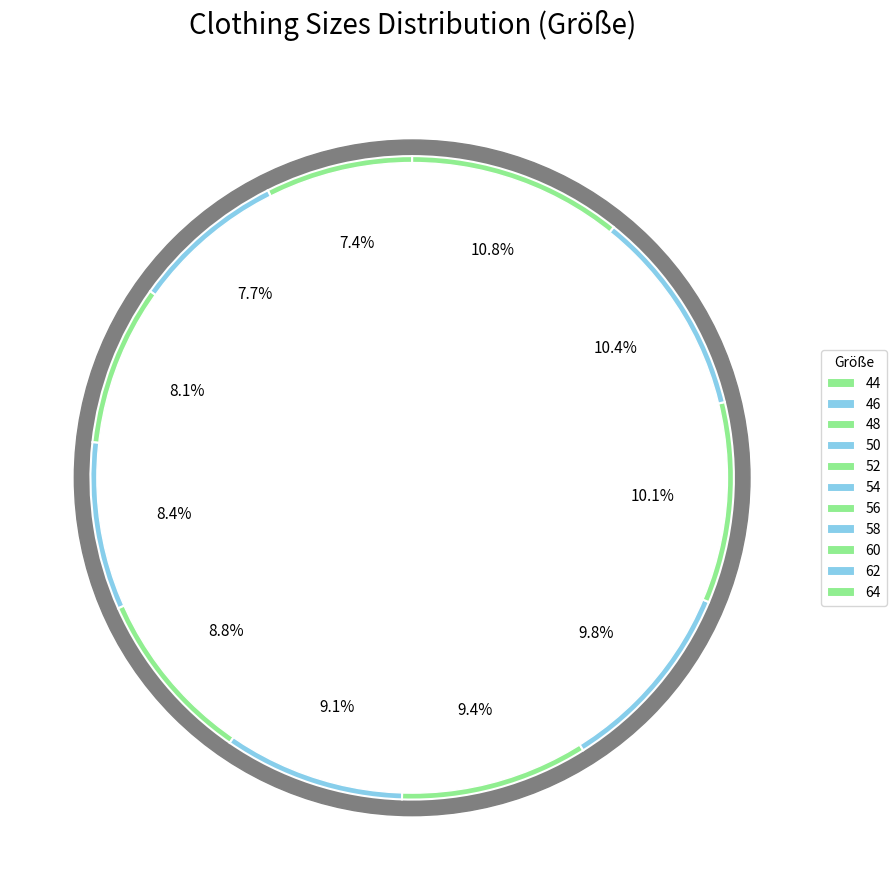

Which slice is the smallest?

44